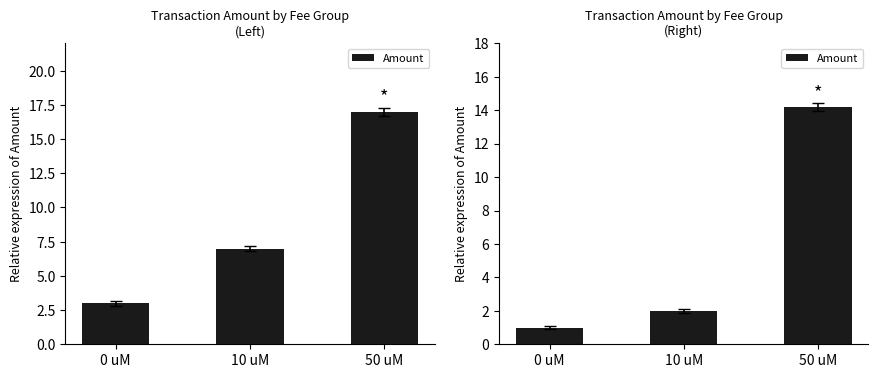

Between 10 uM and 0 uM, which is larger?

10 uM